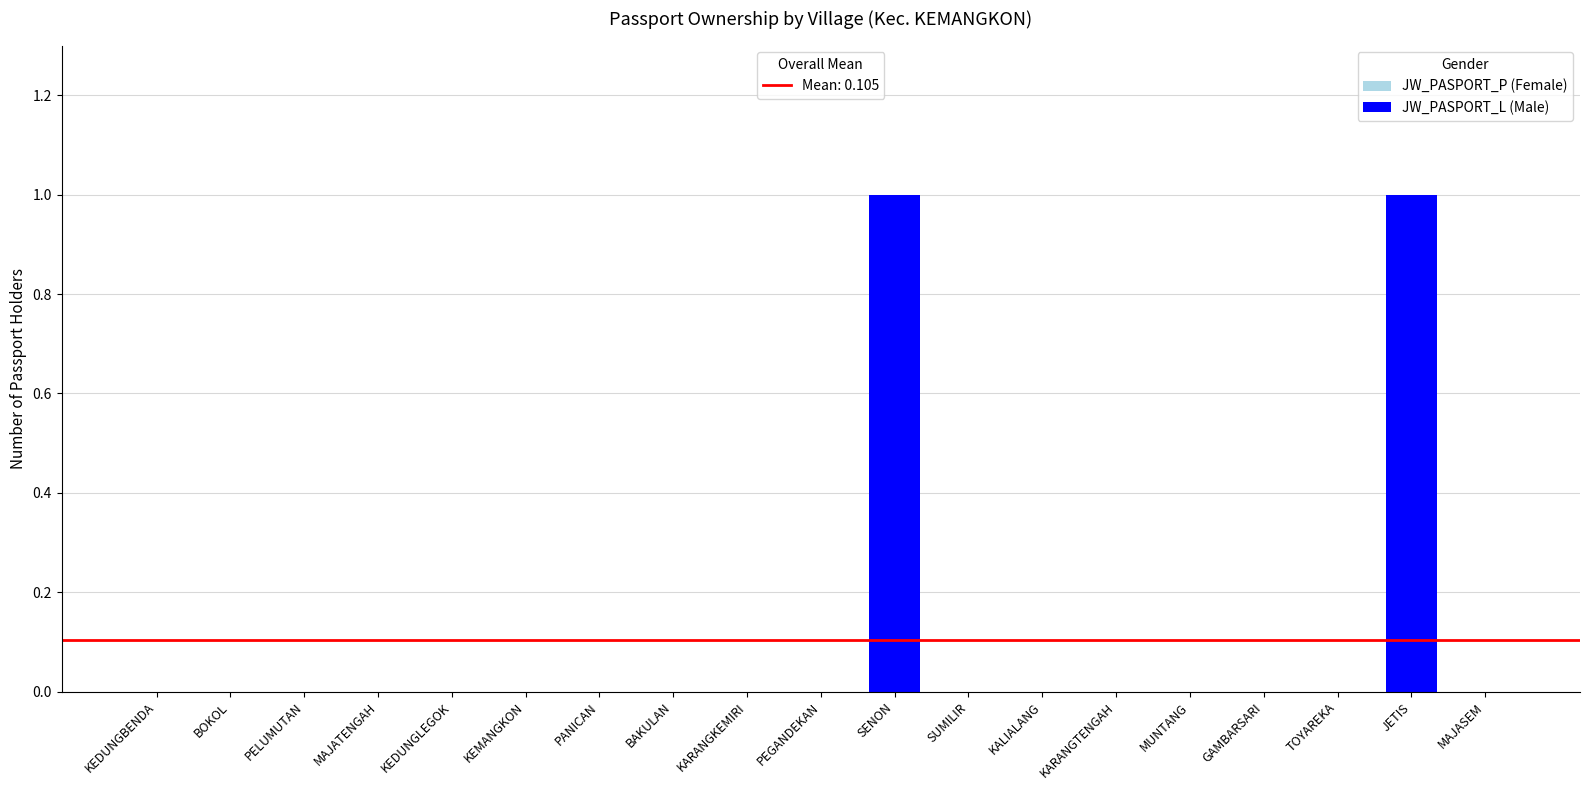

What is the change in value from TOYAREKA to JETIS?

+1